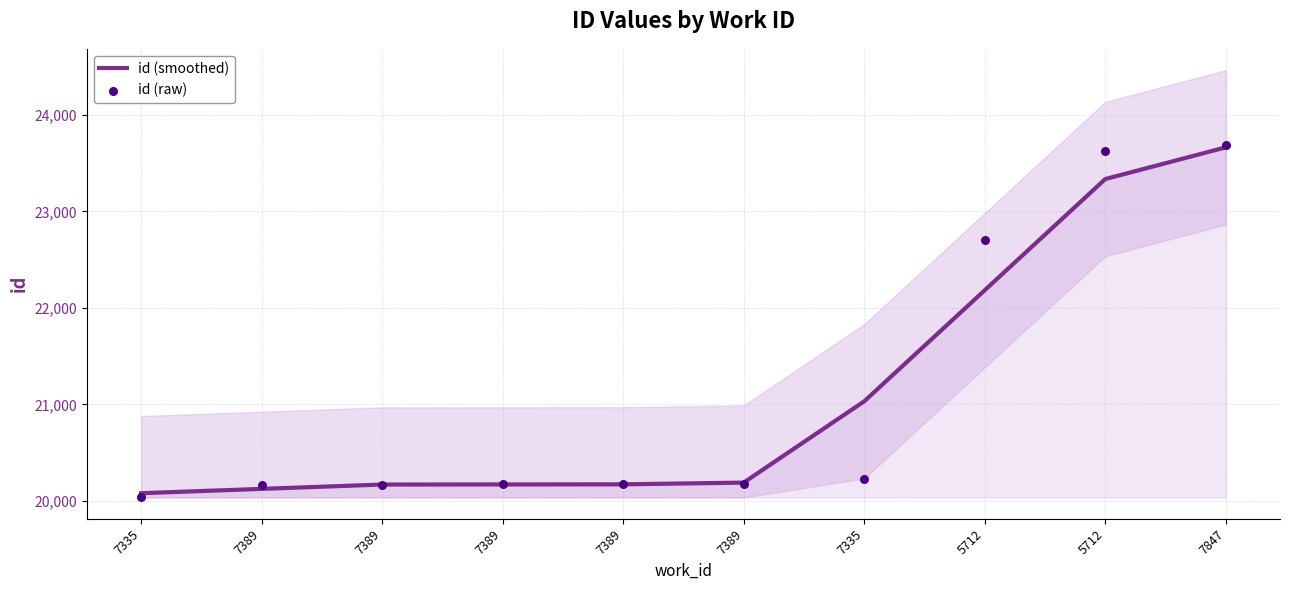

What is the total value across all series at 5712?

44882